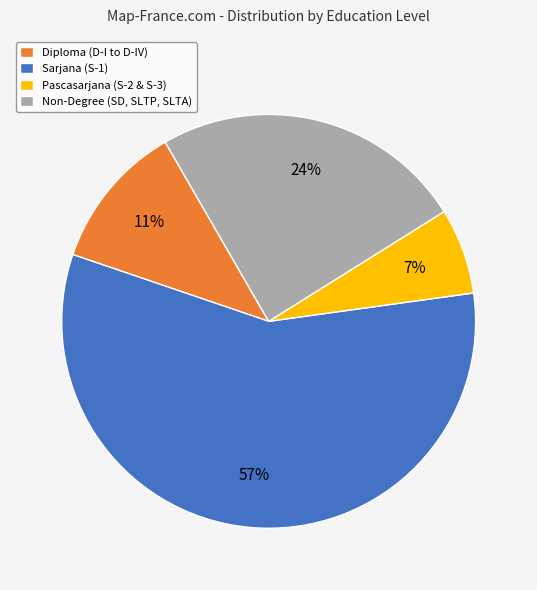

Is it true that Diploma (D-I to D-IV) is 19% of the pie?

False